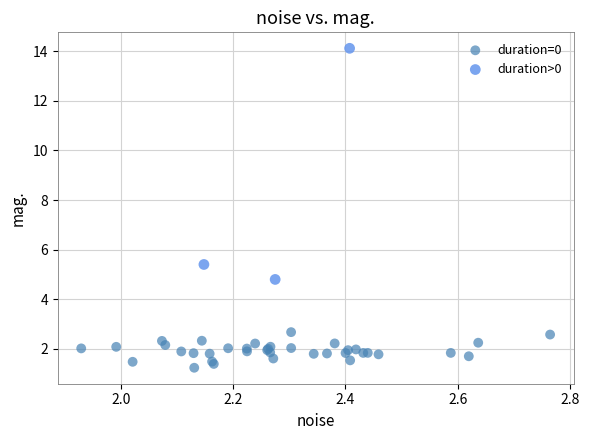

Which series contains the highest Y value?

duration>0